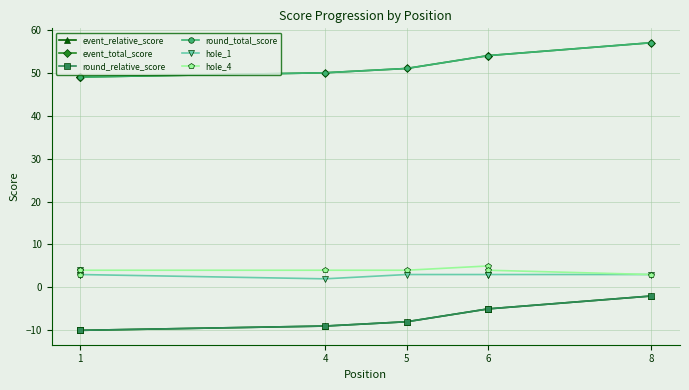

What is the spread (max minus min) of values at 6?

59